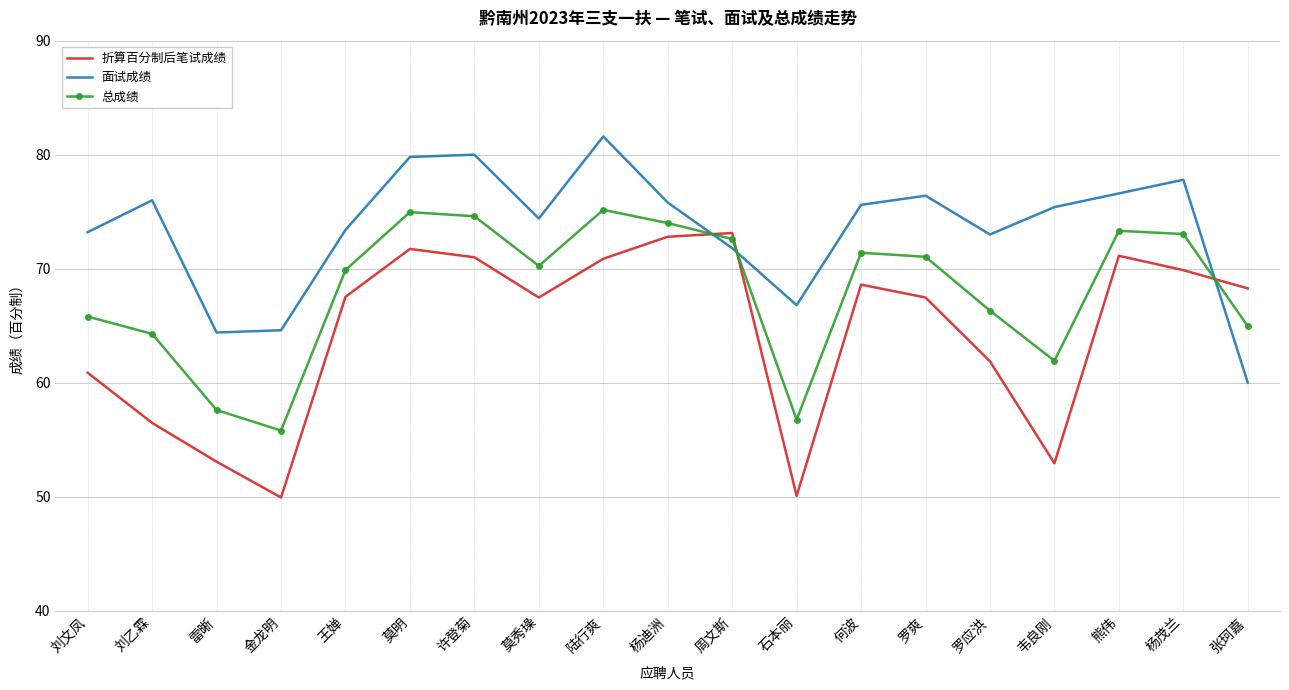

What are all the series names shown in the legend?

折算百分制后笔试成绩, 面试成绩, 总成绩